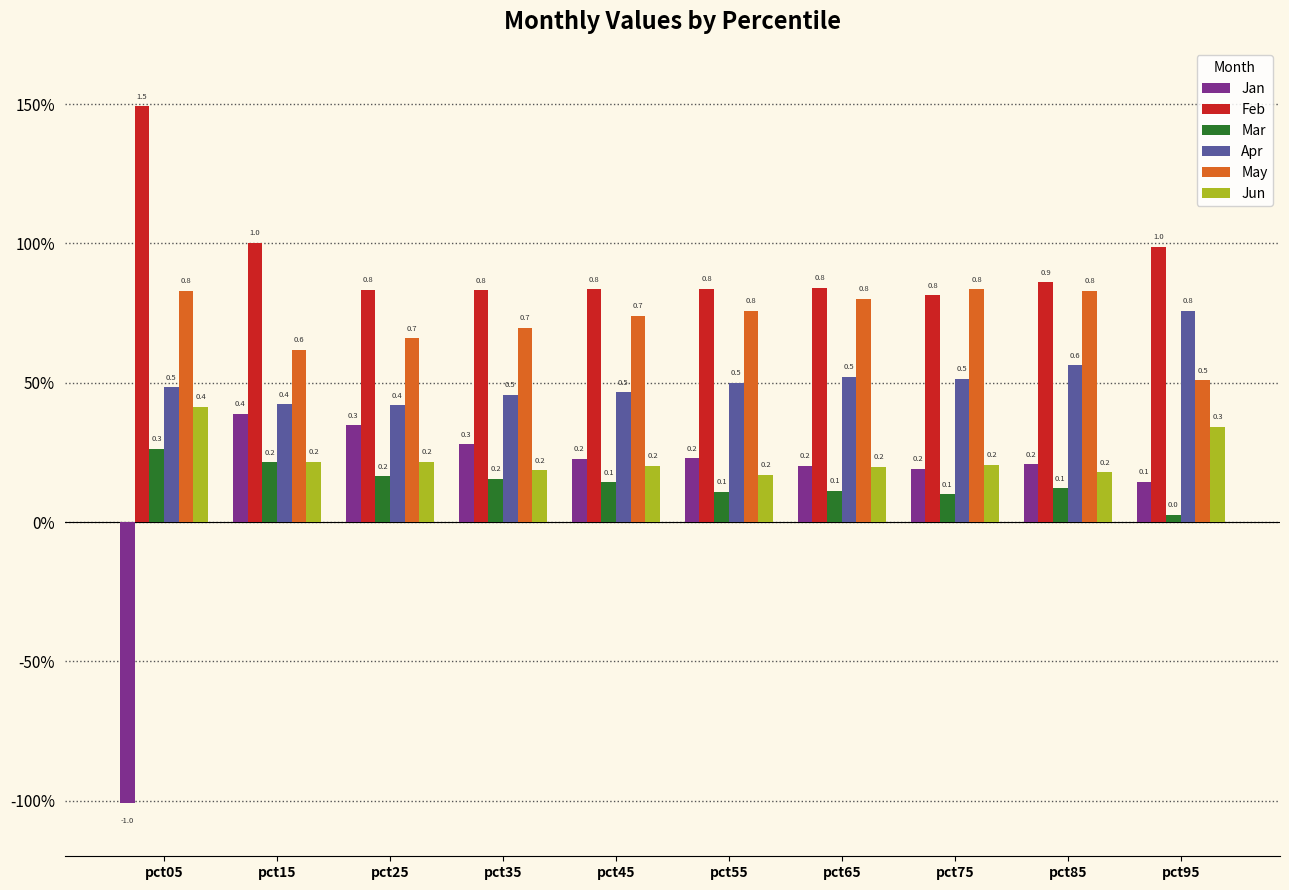

What is the minimum value shown in the chart?

-1.0